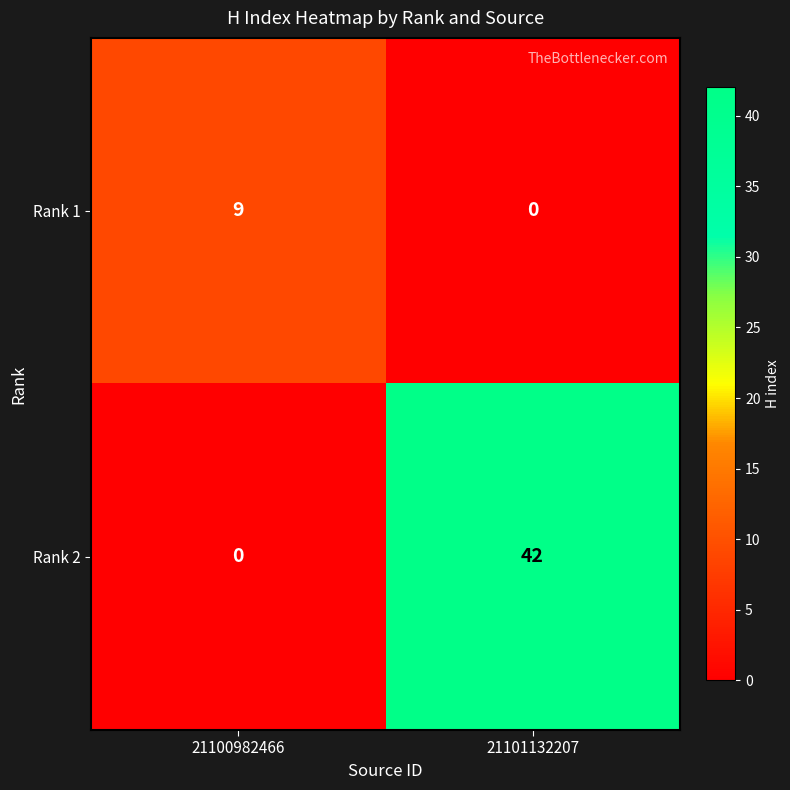

Rank the series by their maximum value, from lowest to highest.

Rank 1, Rank 2